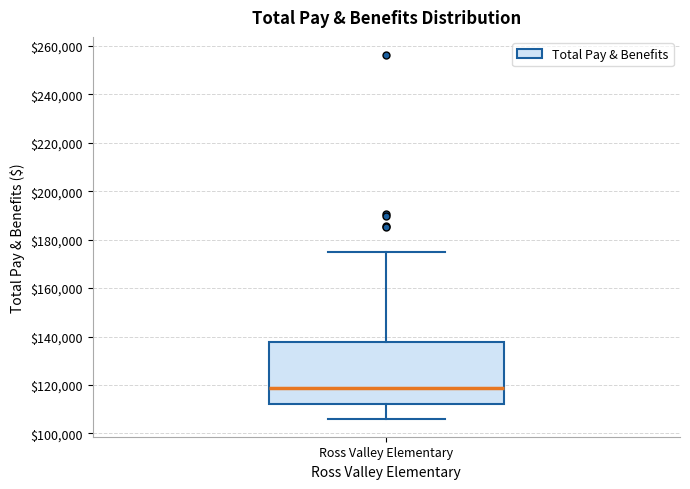

Where is the upper edge of the box for Ross Valley Elementary on the y-axis? The values are not printed on the chart, so give them approximately, as read against the axis.

138000